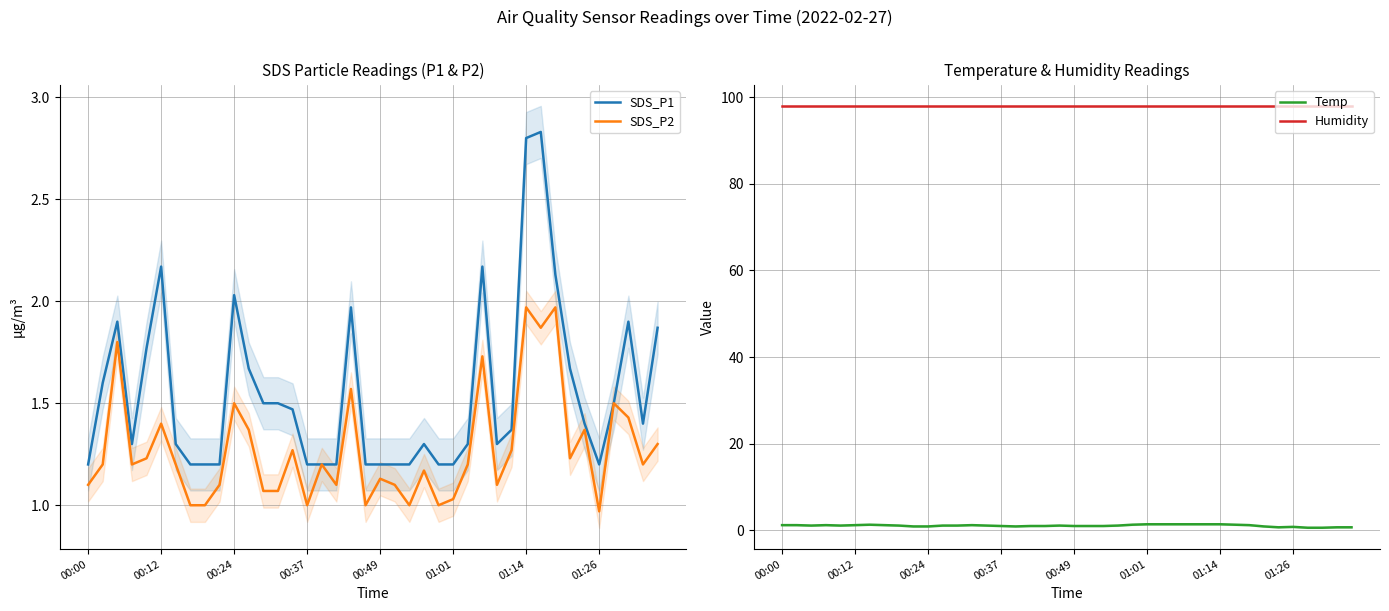

Is the value of Temp at 14 greater than the value of Humidity at 12?

No